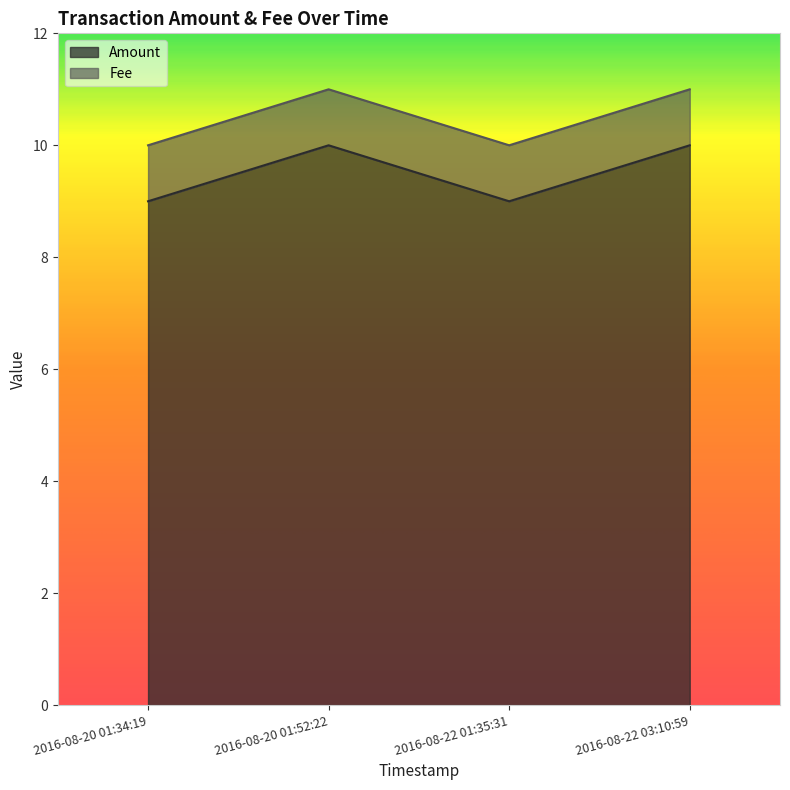

What is the average value?

10